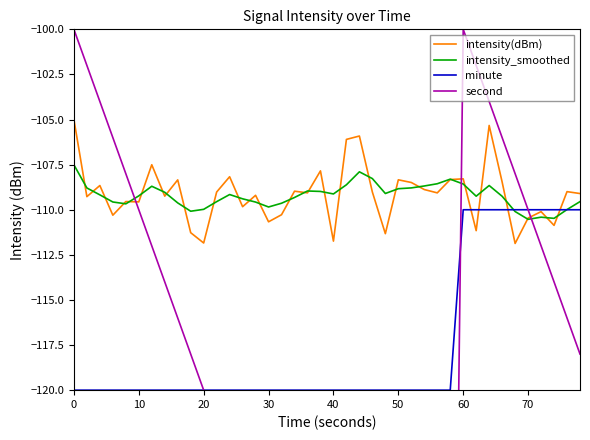

The value of minute at 70 is -110.0. True or false?

True